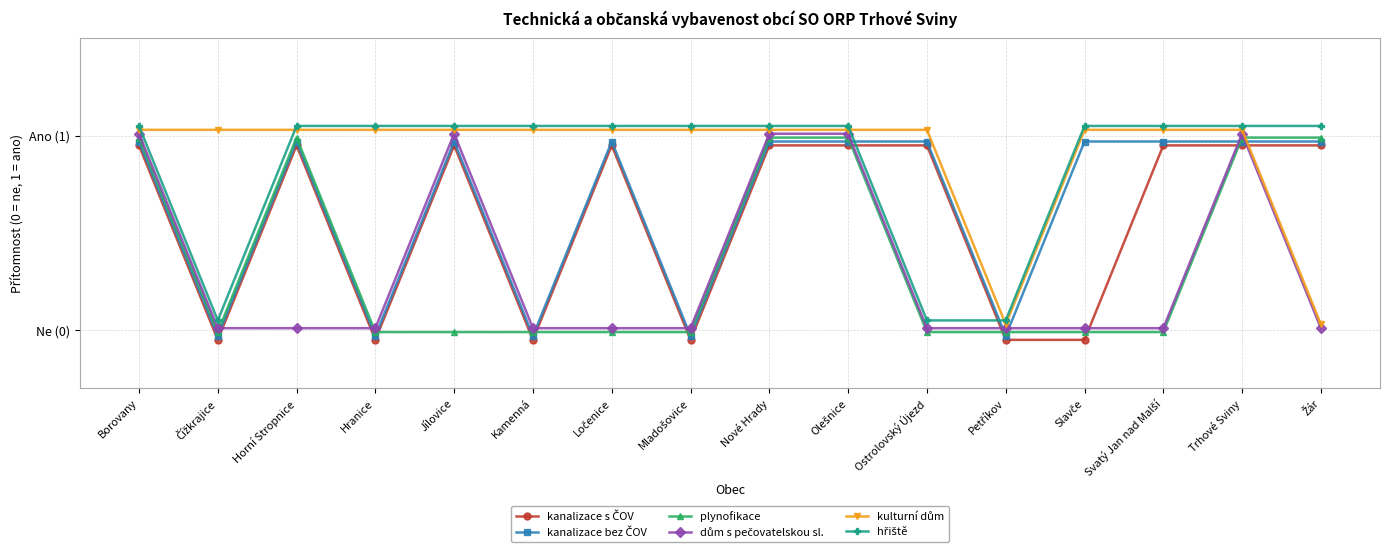

What is the difference between the kanalizace bez ČOV values at Ostrolovský Újezd and Hranice?

1.0